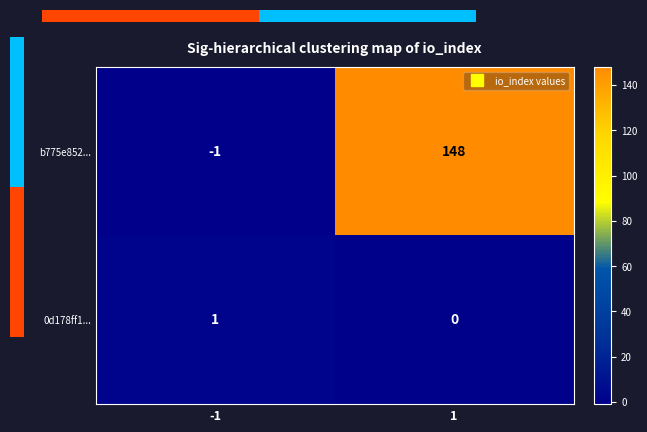

Reading right to left, list all the values displayed in this chart.

b775e852...: 148	-1
0d178ff1...: 0	1